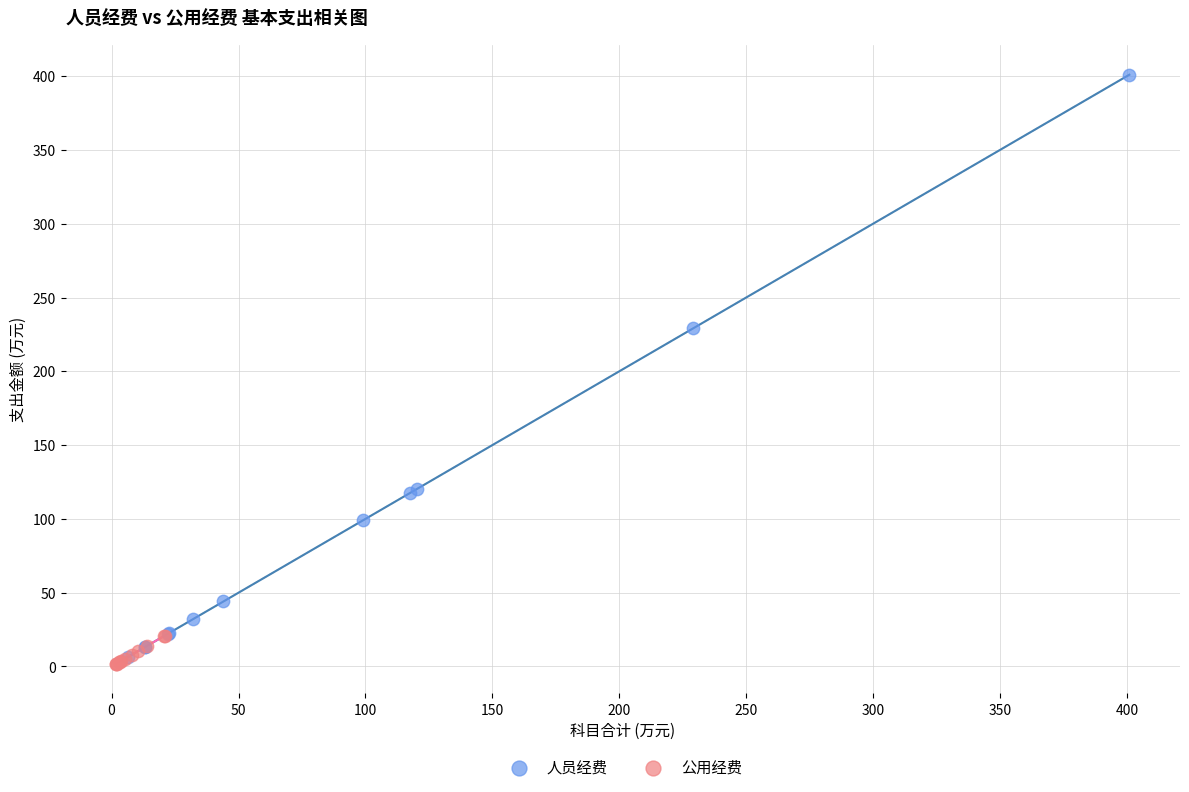

Which series contains the lowest Y value?

公用经费